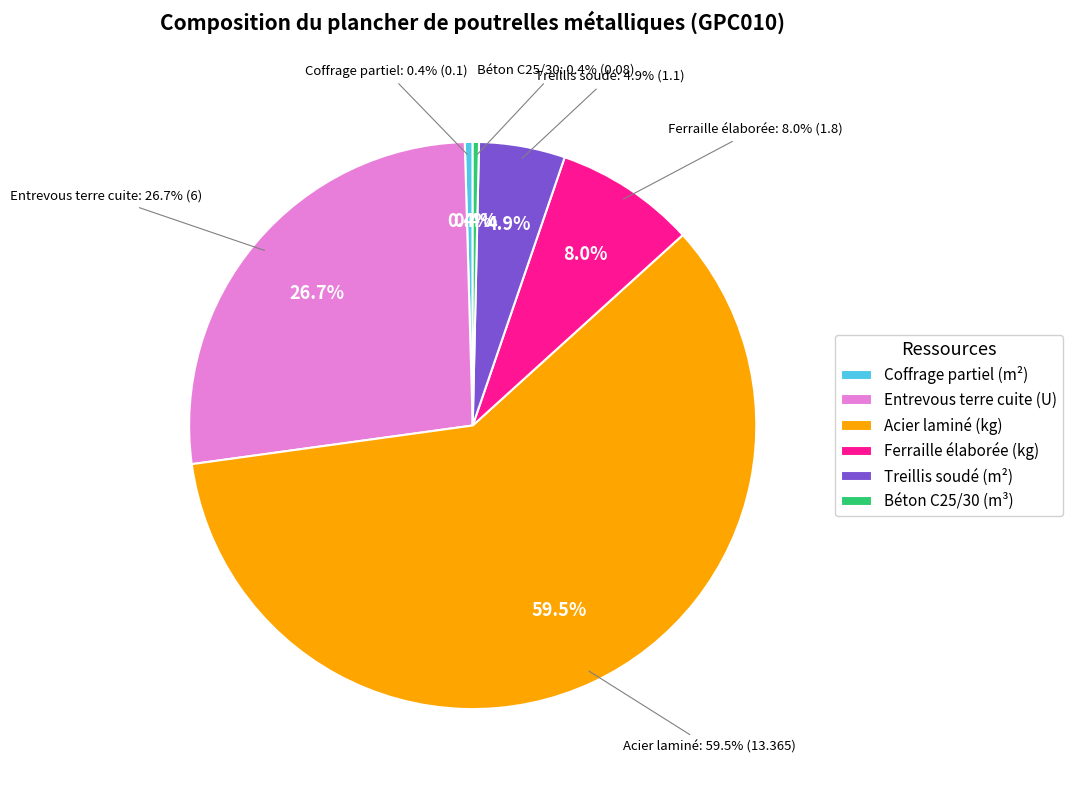

How many segments does this pie chart have?

6